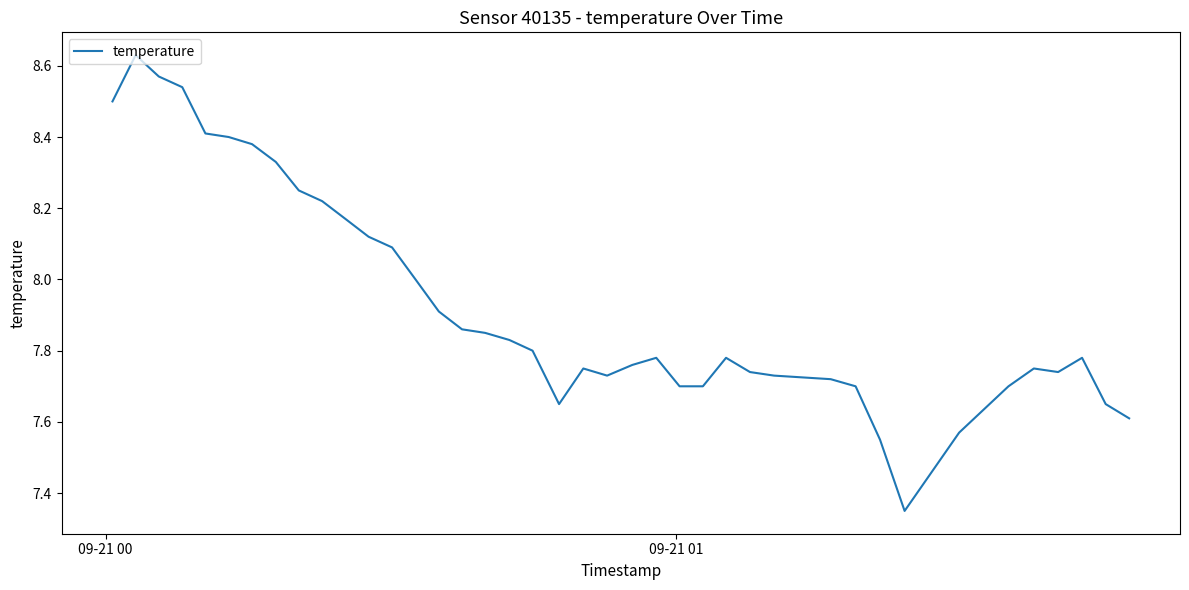

What is the difference between the maximum and minimum values?

1.3